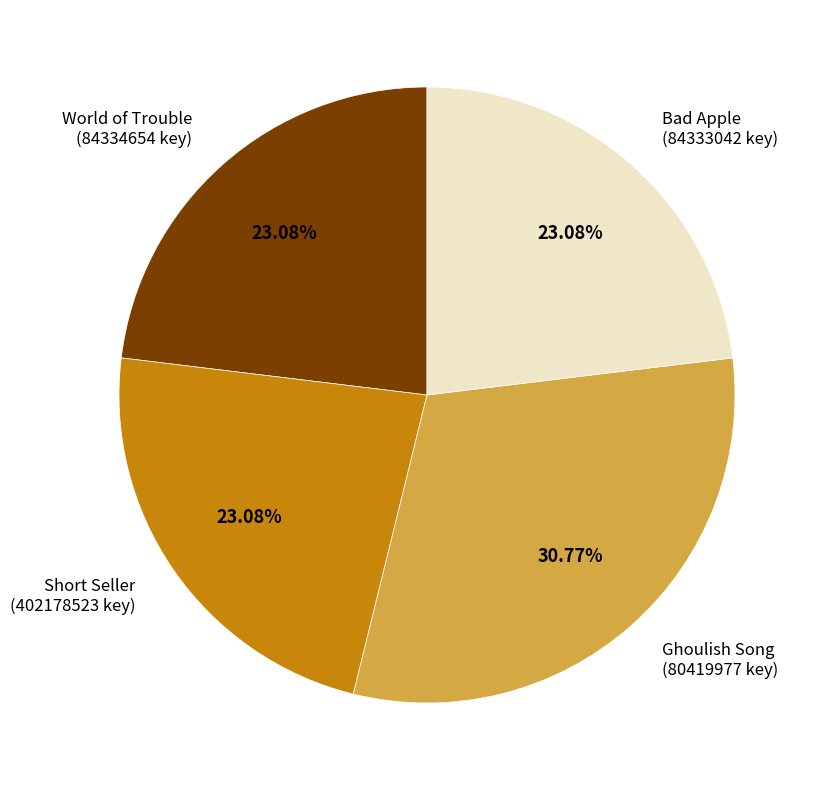

Is there any slice that represents more than half of the pie?

No